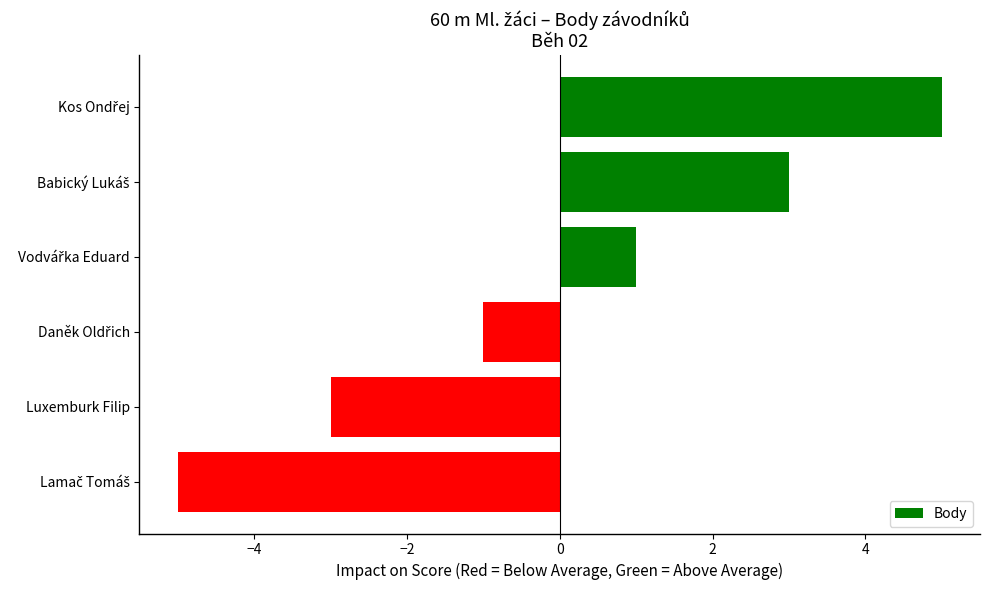

What is the greatest value displayed?

5